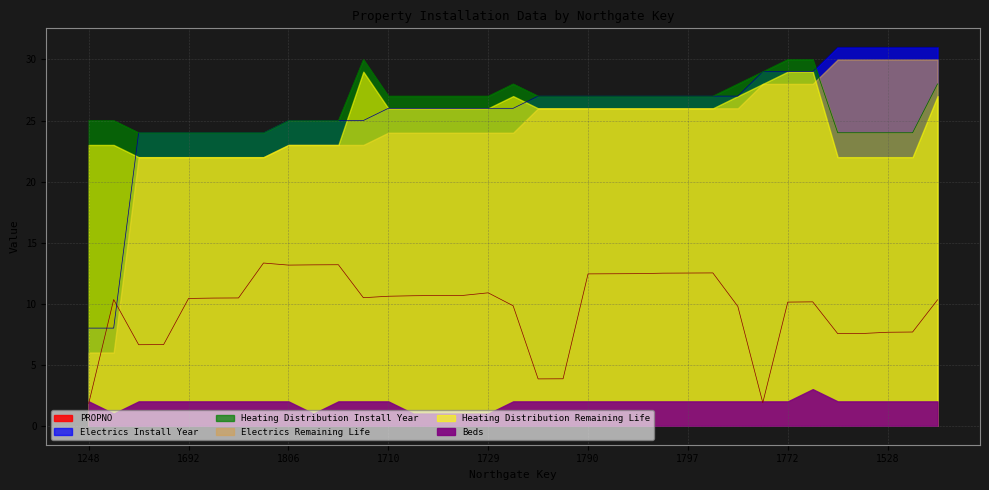

What is the label of the 10th point from the right?

1798